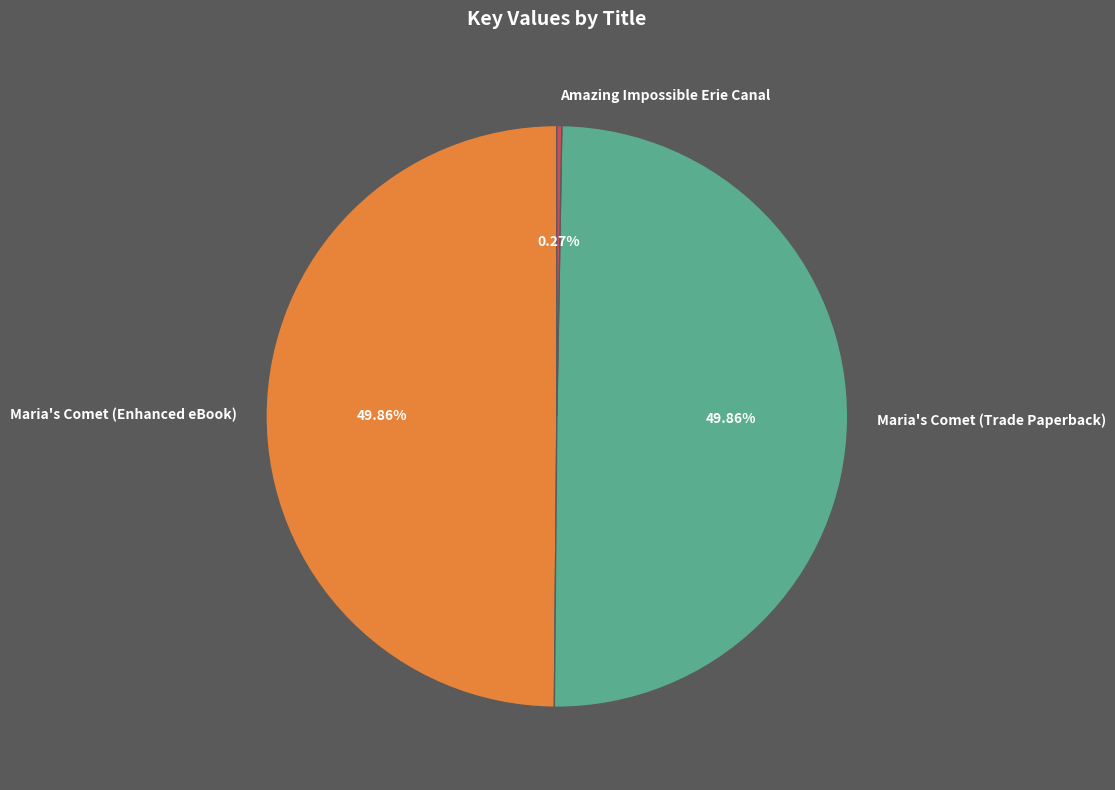

Is the sum of Maria's Comet (Enhanced eBook) and Maria's Comet (Trade Paperback) greater than half?

Yes